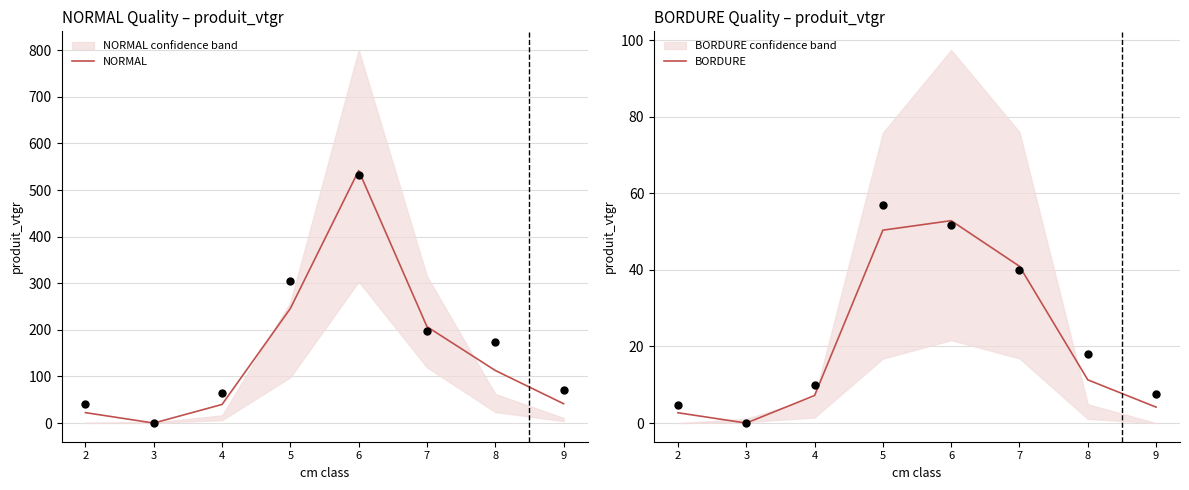

What are all the series names shown in the legend?

NORMAL, BORDURE